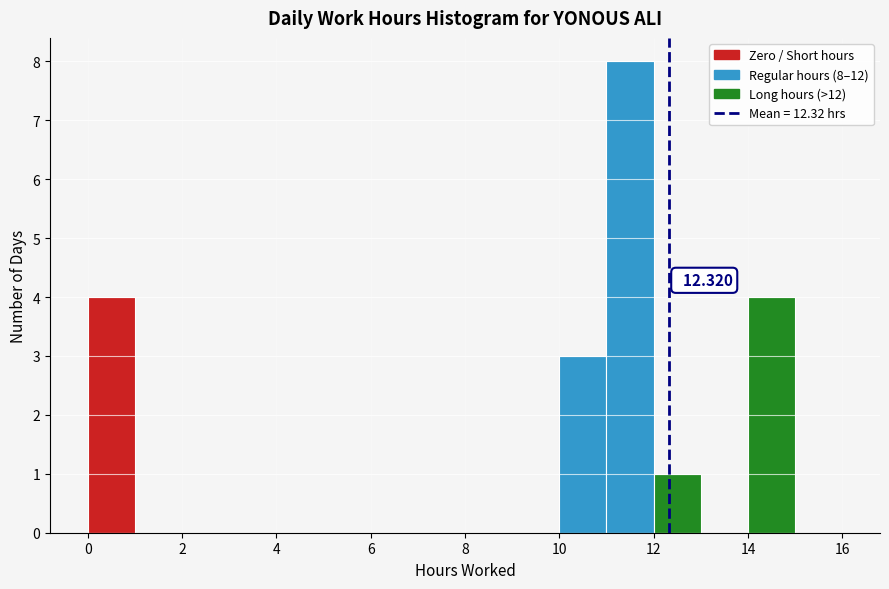

Which range on the x-axis has the tallest bar?

11 to 12